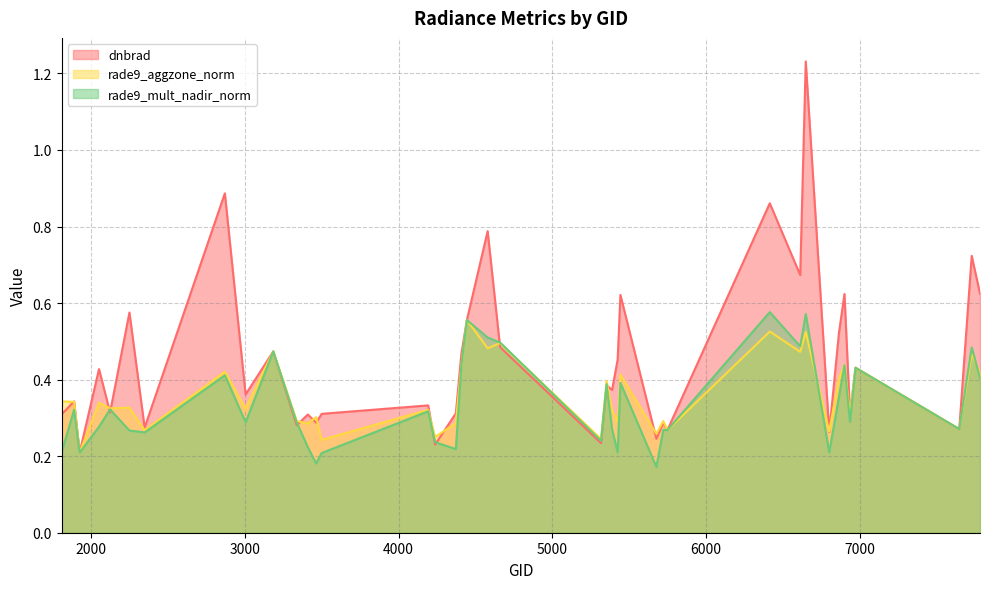

What is the value of the rade9_mult_nadir_norm point at the 34th from the left?

0.4